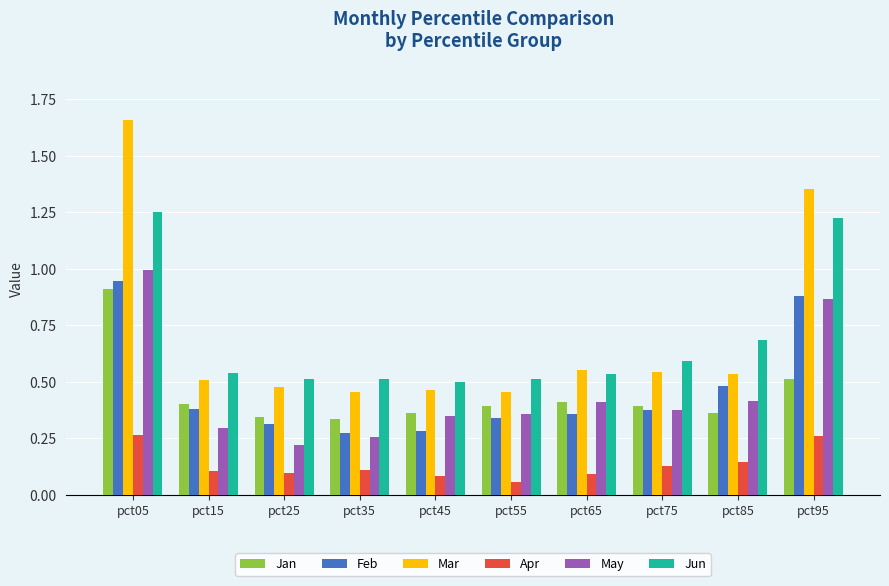

At which category is the sum across all series the highest?

pct05